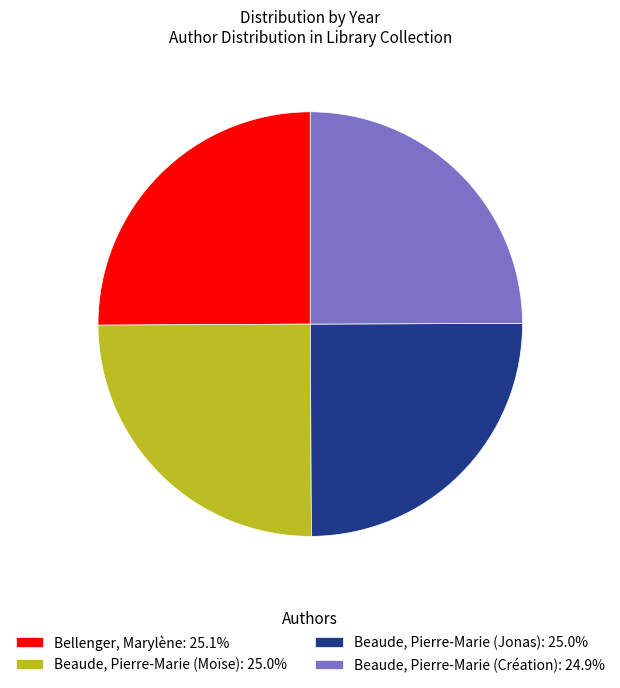

Is there any slice that represents more than half of the pie?

No